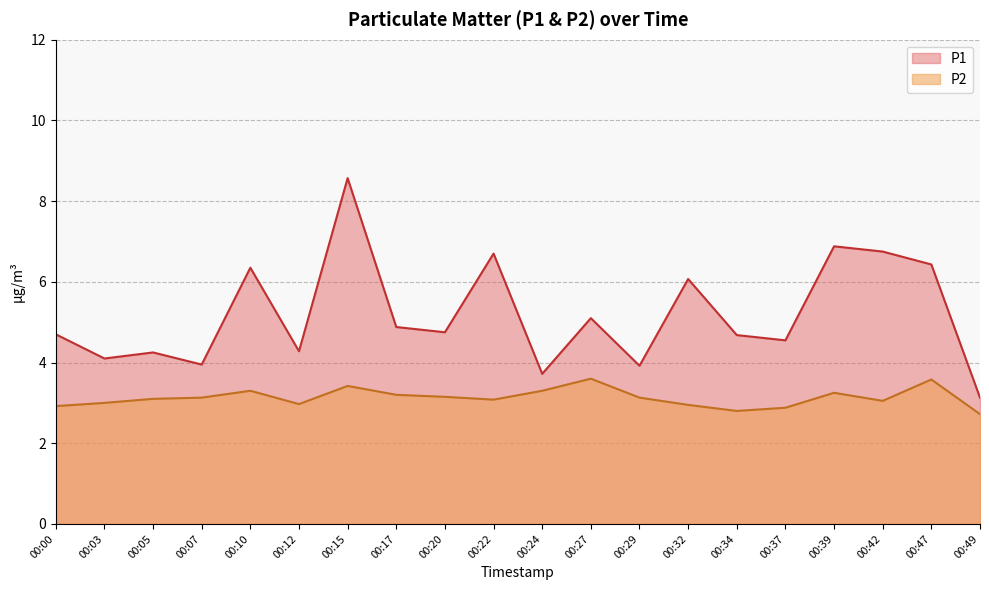

List the labels in order of P1 value, smallest first.

00:49, 00:24, 00:29, 00:07, 00:03, 00:05, 00:12, 00:37, 00:34, 00:00, 00:20, 00:17, 00:27, 00:32, 00:10, 00:47, 00:22, 00:42, 00:39, 00:15